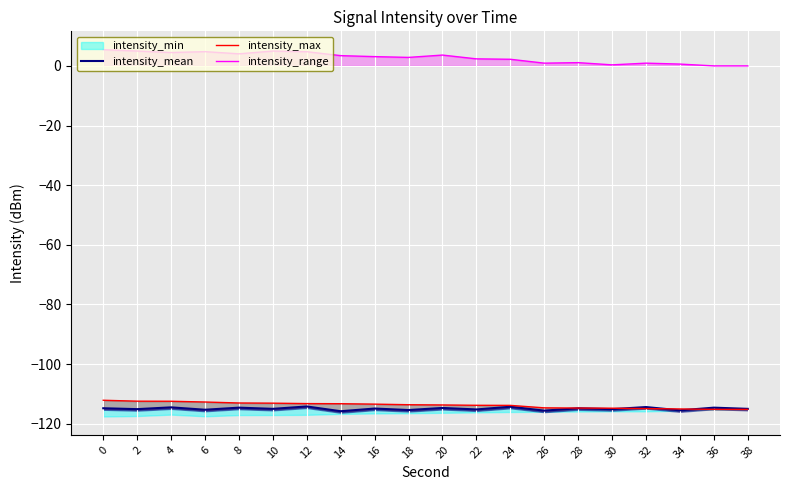

What is the highest value of the intensity_range series?

5.4